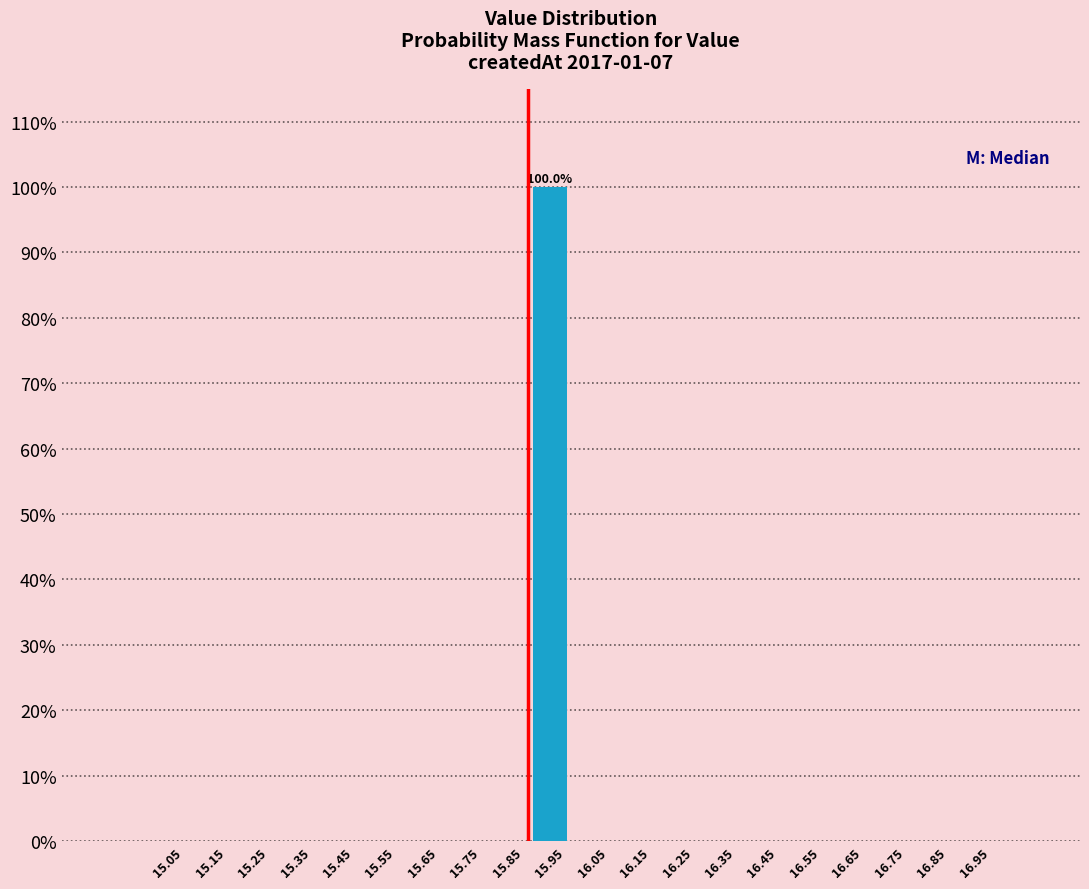

Which range on the x-axis has the tallest bar?

15.9 to 16.0